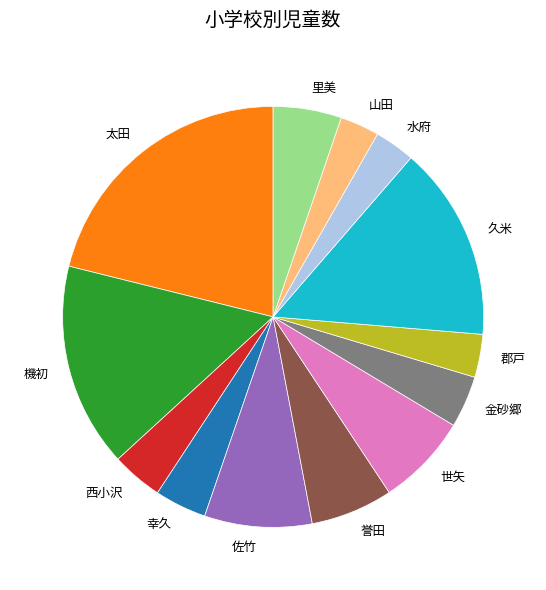

Is there a majority slice in this chart?

No